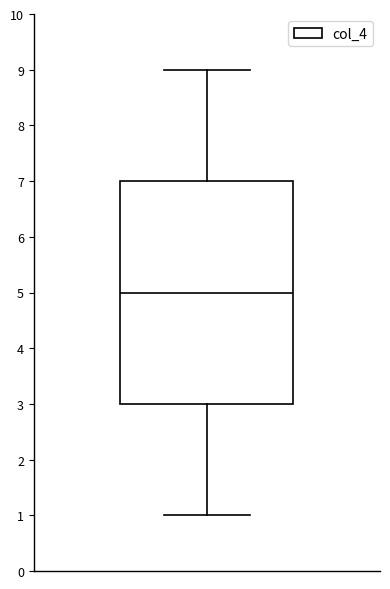

Where is the upper edge of the box on the y-axis? The values are not printed on the chart, so give them approximately, as read against the axis.

7